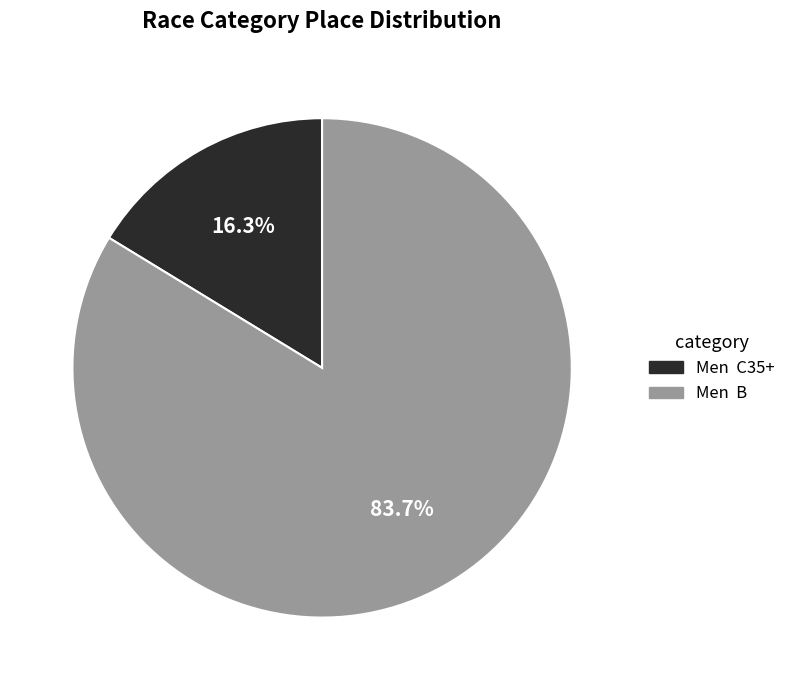

Which has a higher value, Men C35+ or Men B?

Men B